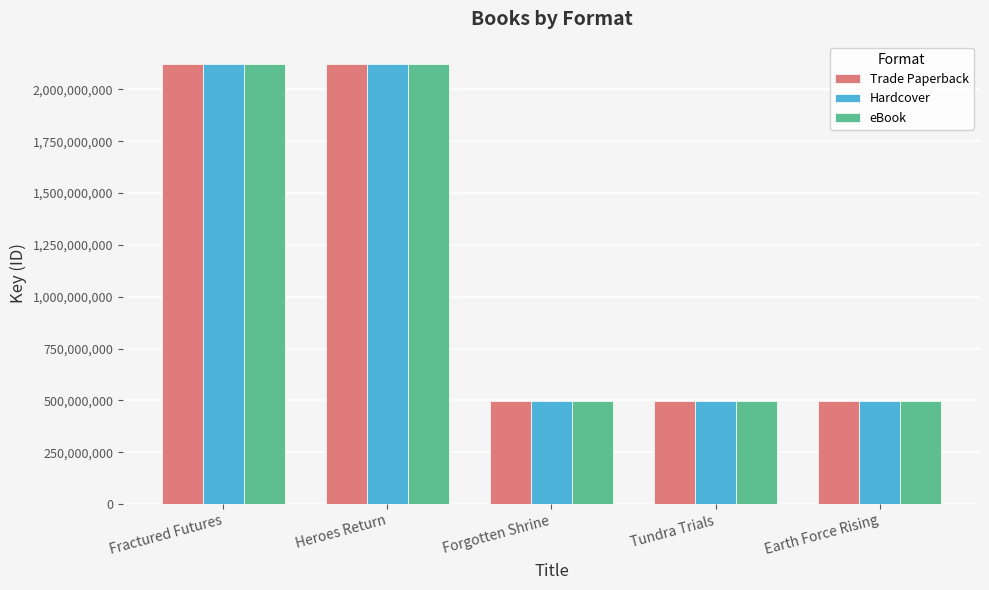

At which label is Trade Paperback closest to 1311447344?

Forgotten Shrine